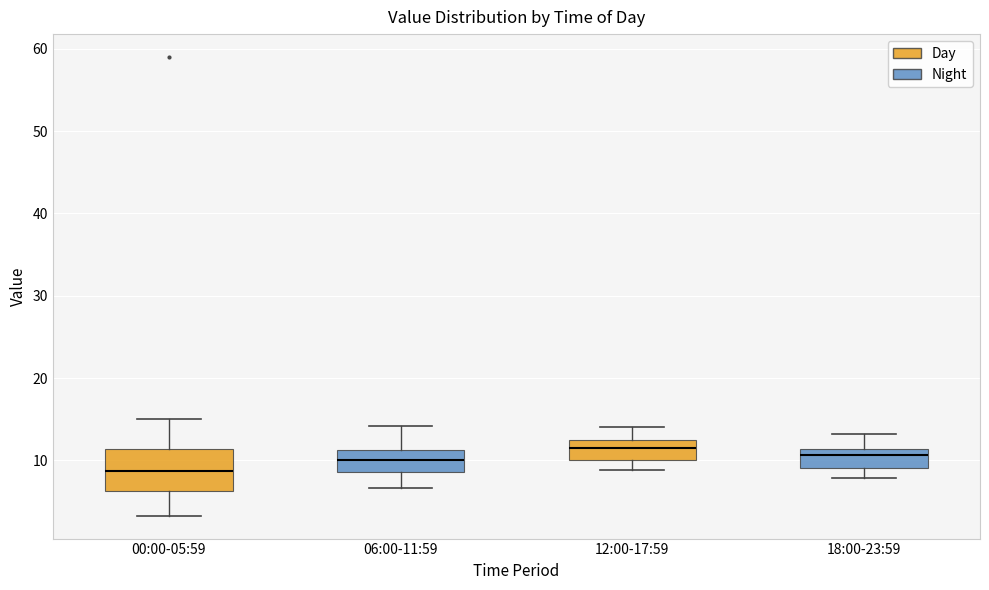

Reading left to right, transcribe this box plot: for each box, give where its median line is, the range the box spans, and where its two whiskers end, as read against the y-axis. The values are not printed on the chart, so give them approximately, as read against the axis.

00:00-05:59: median 9, box 6 to 11, whiskers 3 to 15
06:00-11:59: median 10, box 9 to 11, whiskers 7 to 14
12:00-17:59: median 12, box 10 to 13, whiskers 9 to 14
18:00-23:59: median 11 (just below the box's upper edge), box 9 to 11, whiskers 8 to 13